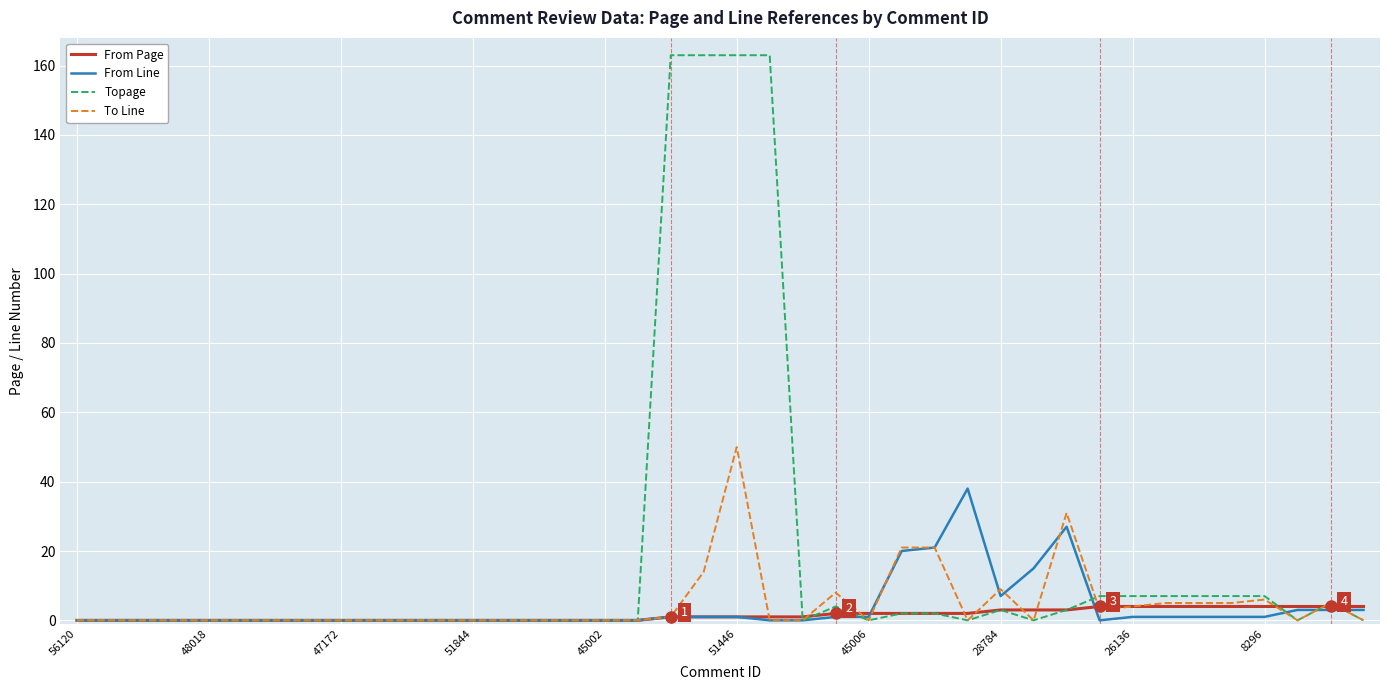

Which series has the largest total across all categories?

Topage